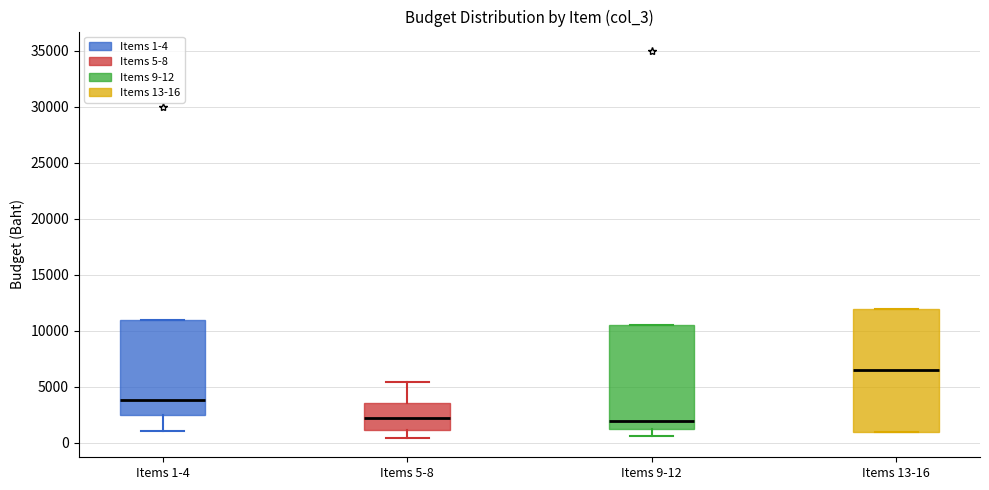

Reading left to right, read every box against the y-axis: the position of its median line, the range the box covers, and the ends of its whiskers. The values are not printed on the chart, so give them approximately, as read against the axis.

Items 1-4: median 4000, box 2500 to 11000, whiskers 1000 to 11000
Items 5-8: median 2000, box 1000 to 3500, whiskers 500 to 5500
Items 9-12: median 2000, box 1500 to 10500, whiskers 500 to 10500
Items 13-16: median 6500, box 1000 to 12000, whiskers 1000 to 12000